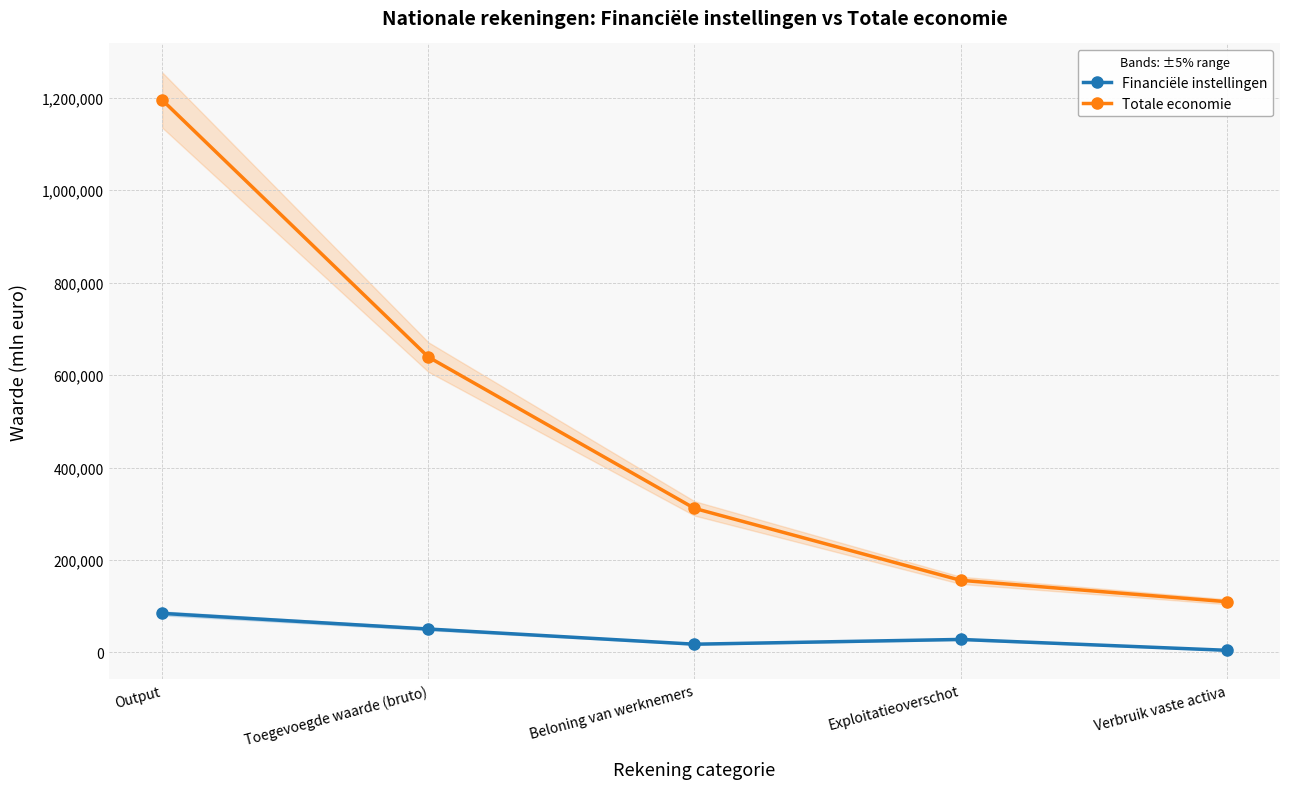

Reading left to right, list all the values displayed in this chart.

Financiële instellingen: 84512	50668	17820	28114	4603
Totale economie: 1195401	639187	311717	156069	109791